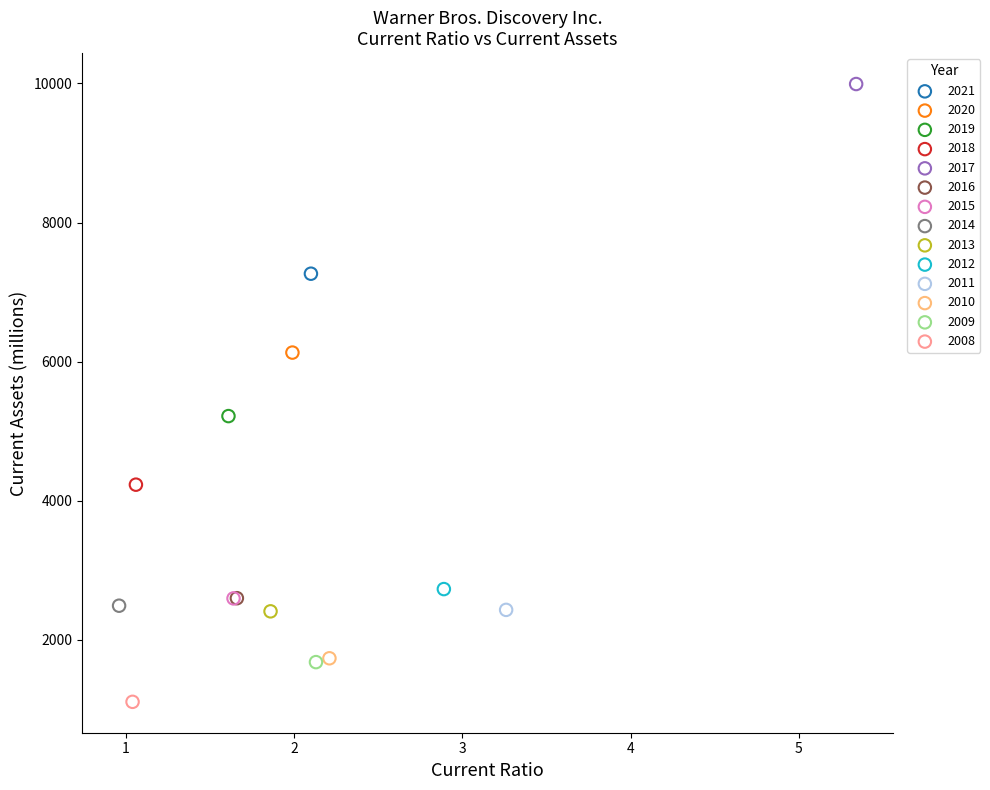

What are all the series names shown in the legend?

2021, 2020, 2019, 2018, 2017, 2016, 2015, 2014, 2013, 2012, 2011, 2010, 2009, 2008